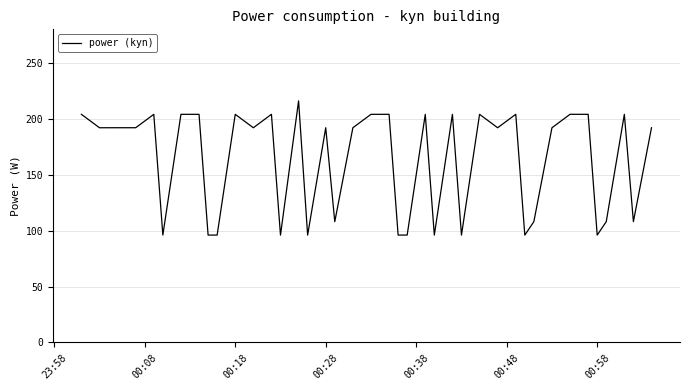

What is the minimum value shown in the chart?

96.0